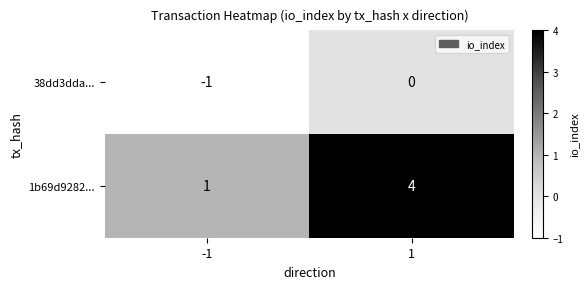

List the series in order of their peak value, lowest first.

38dd3dda..., 1b69d9282...